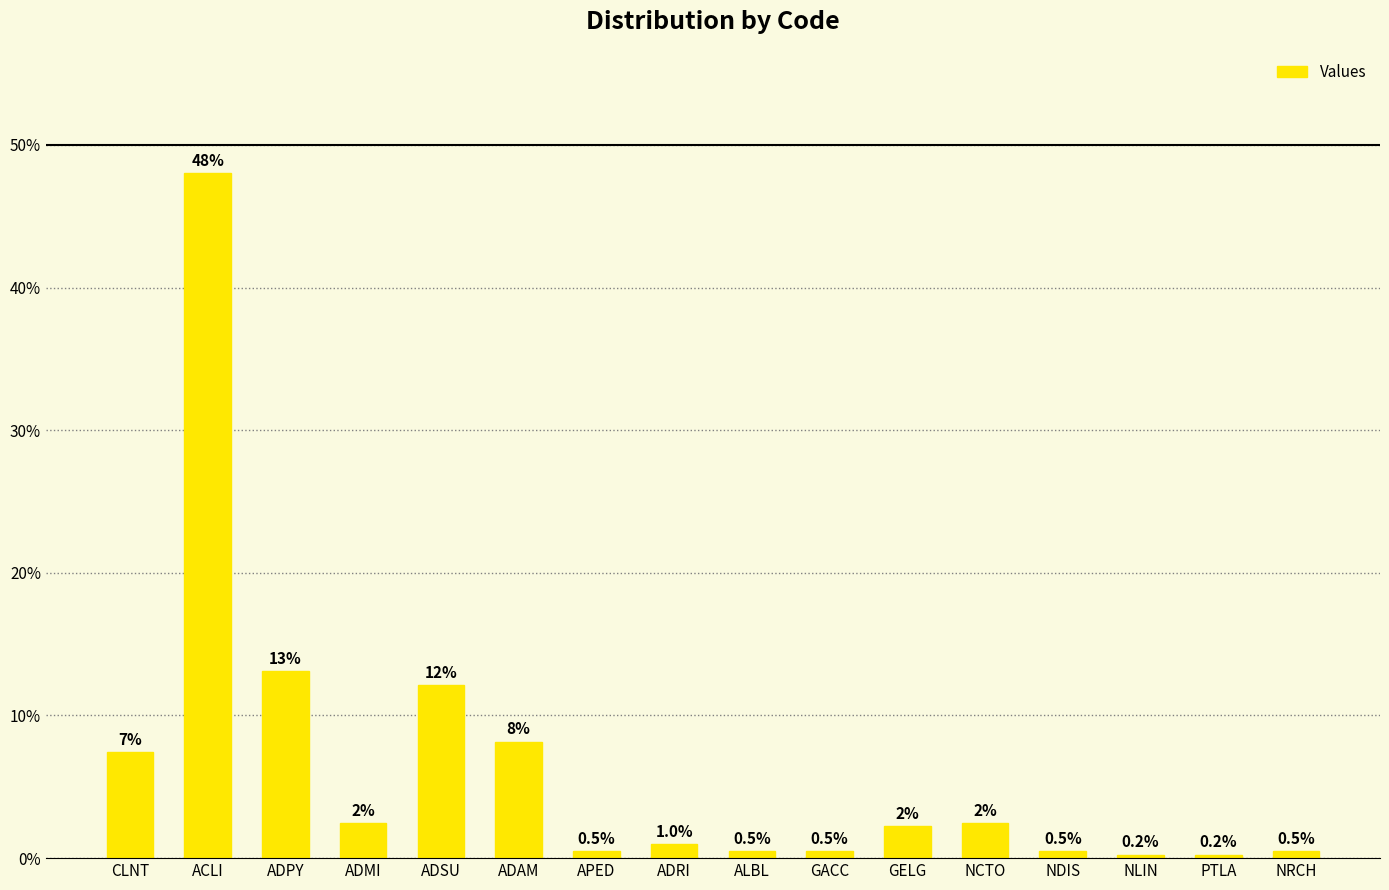

What is the smallest value displayed?

0.2